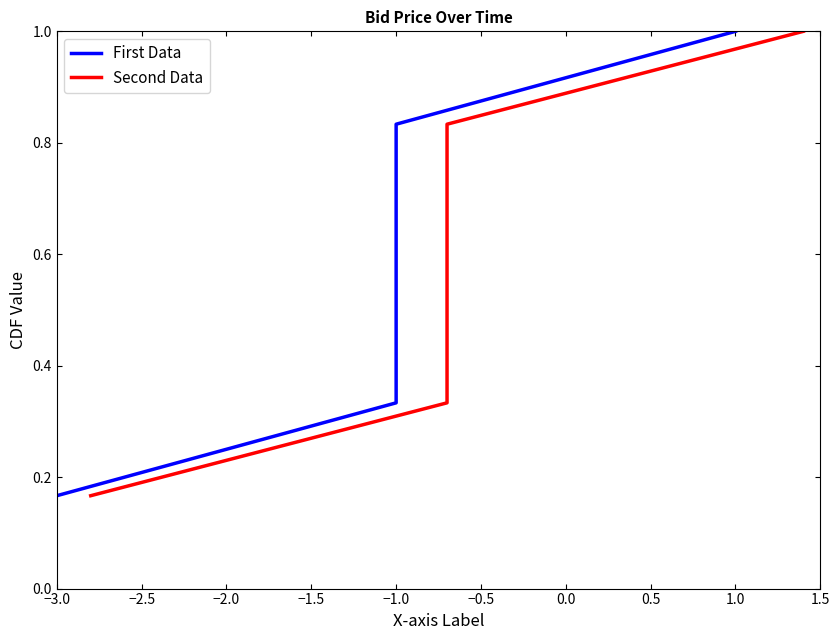

True or false: Second Data has more than 2 points higher than both neighbors.

False